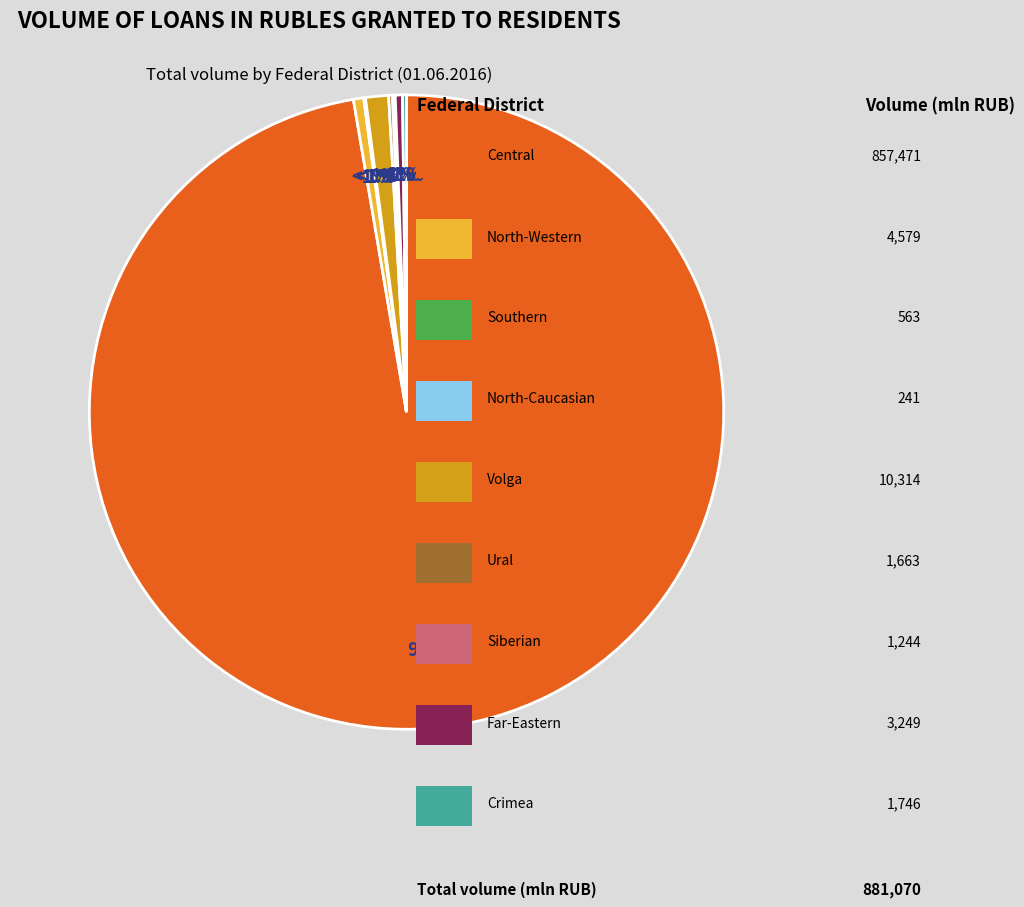

What is the smallest slice in the pie chart?

North-Caucasian Federal District